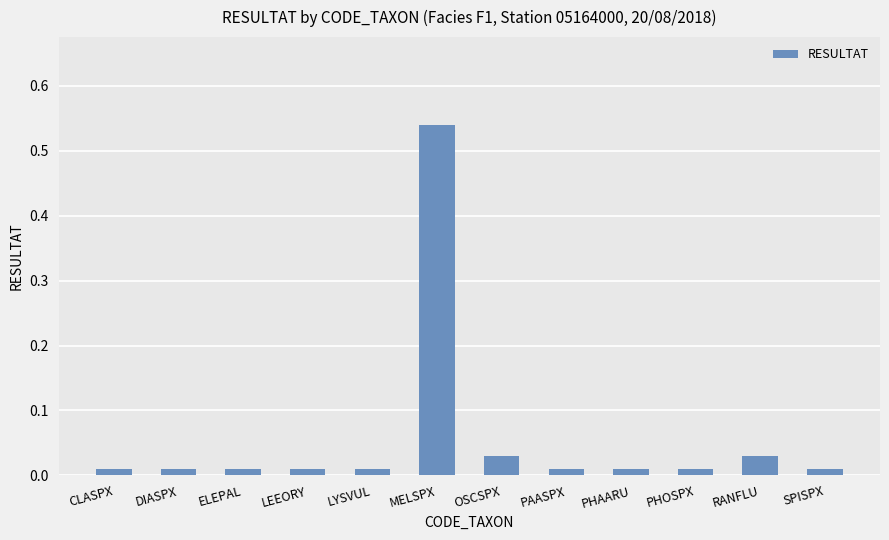

Which label corresponds to the largest value in the chart?

MELSPX